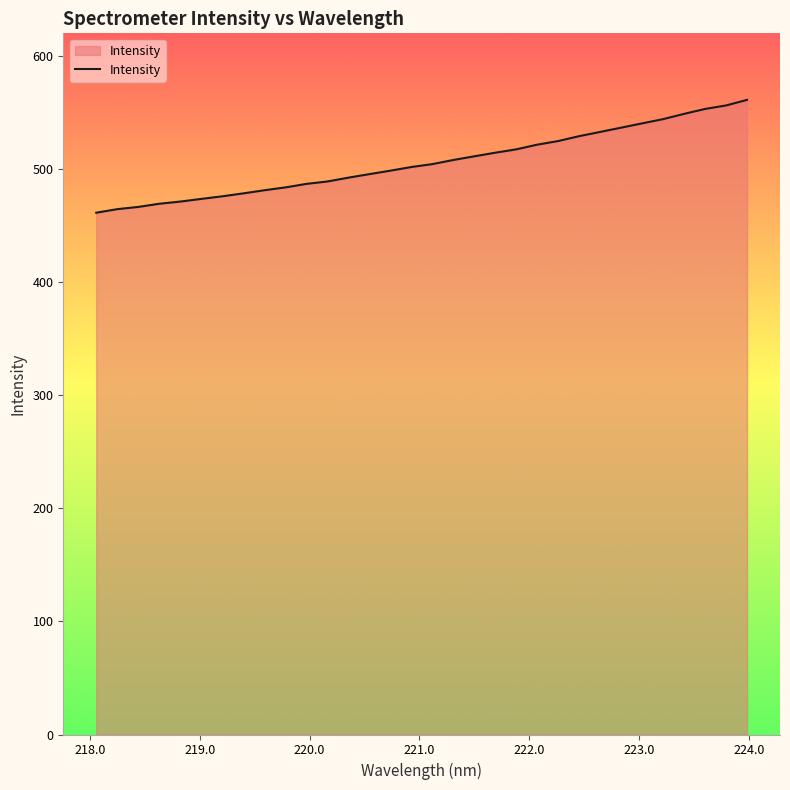

What is the maximum value shown in the chart?

561.2